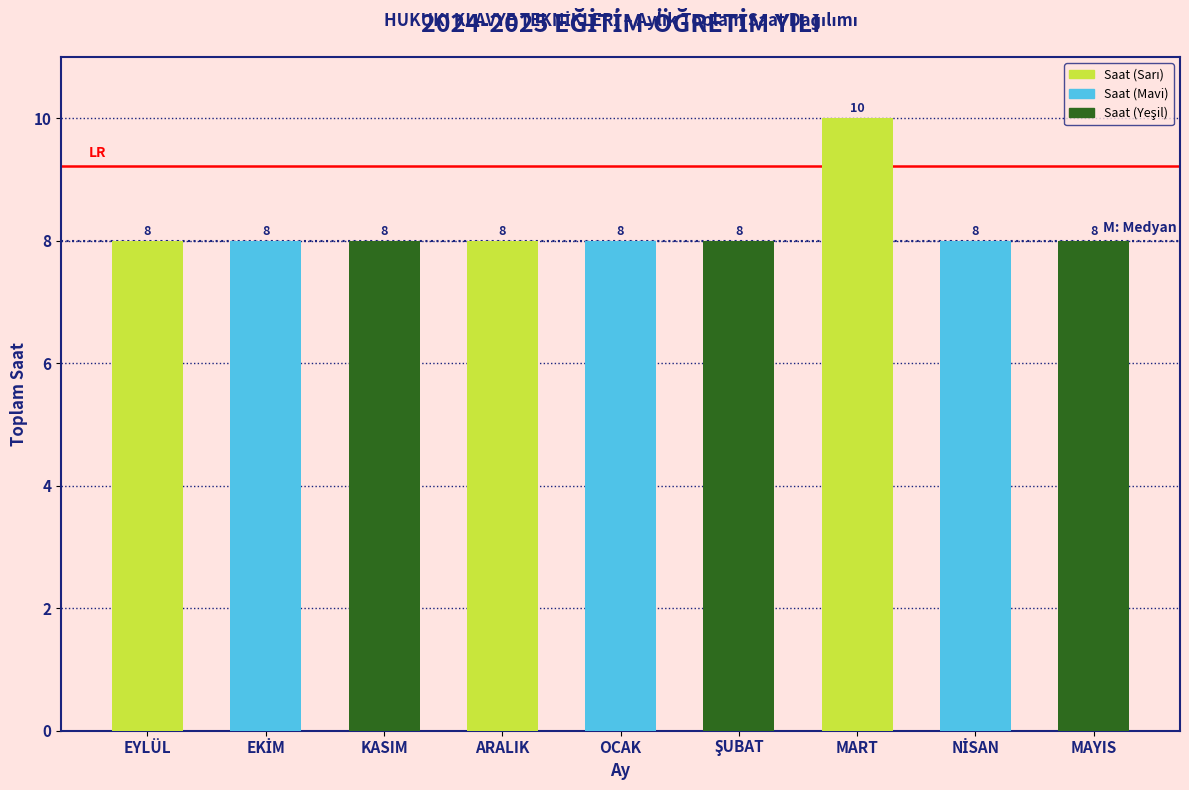

Reading left to right, list all the values displayed in this chart.

8	8	8	8	8	8	10	8	8